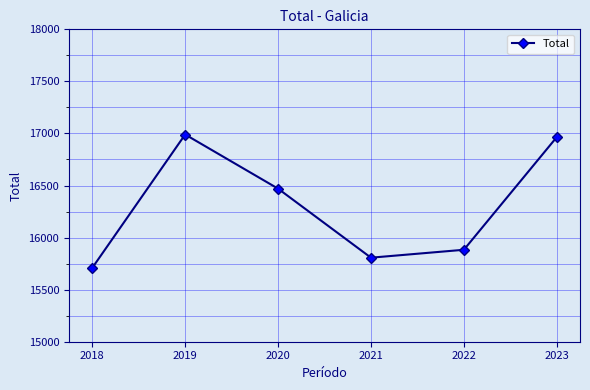

True or false: there are more than 2 points higher than both neighbors.

False